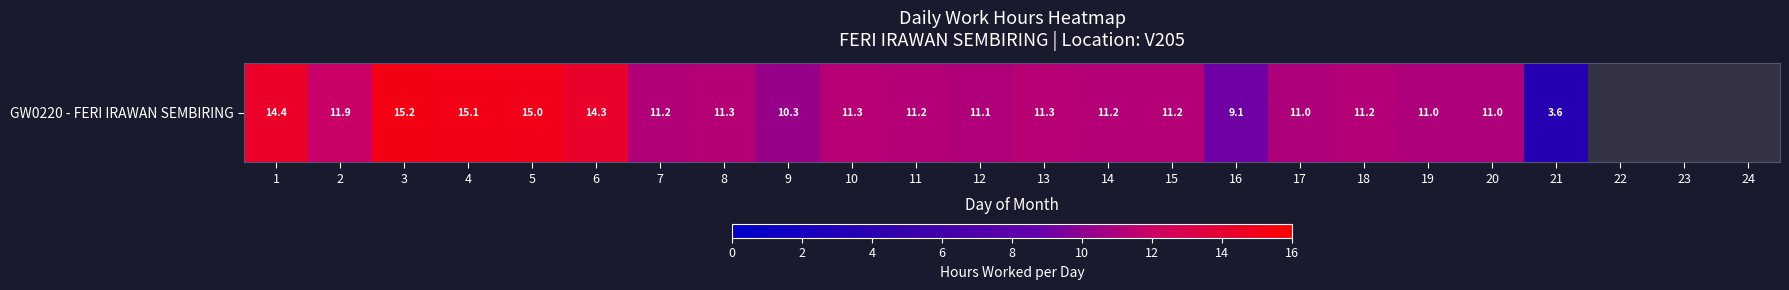

The chart shows a value of 11.3 at 13. True or false?

True